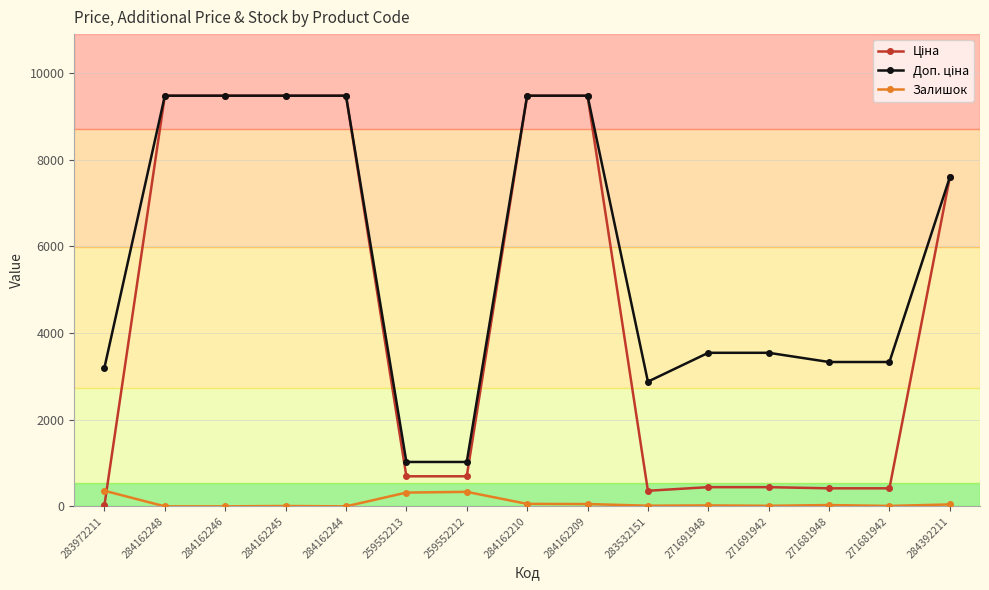

The value of Залишок at 284162246 is 0.0. True or false?

True